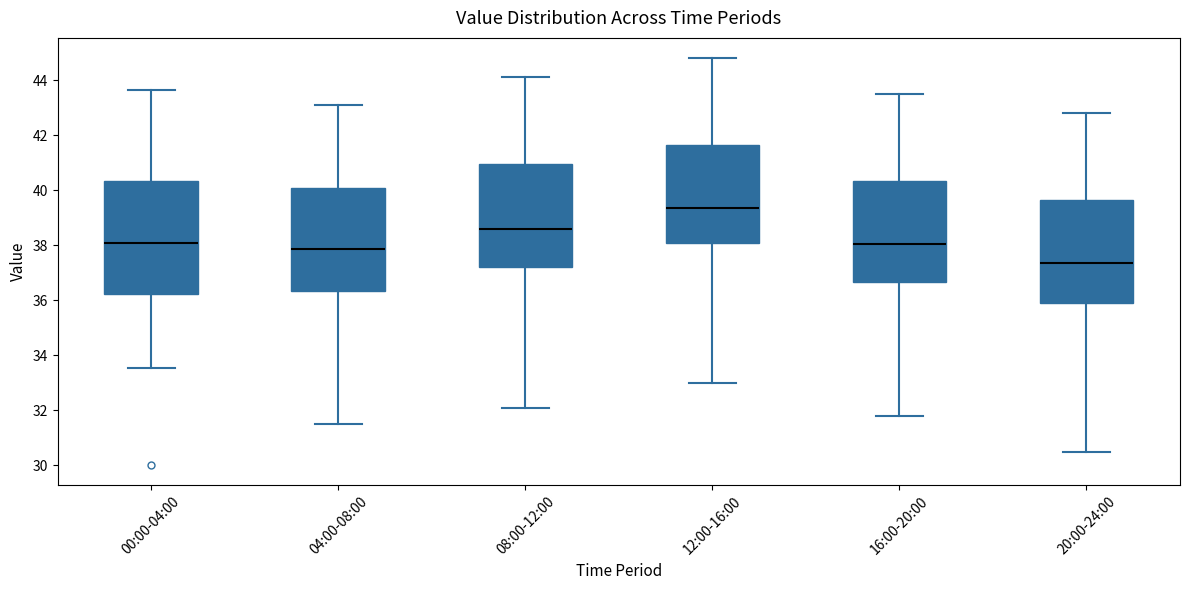

Reading left to right, transcribe this box plot: for each box, give where its median line is, the range the box spans, and where its two whiskers end, as read against the y-axis. The values are not printed on the chart, so give them approximately, as read against the axis.

00:00-04:00: median 38.0, box 36.2 to 40.4, whiskers 33.6 to 43.6
04:00-08:00: median 37.8, box 36.4 to 40.2, whiskers 31.6 to 43.2
08:00-12:00: median 38.6, box 37.2 to 41.0, whiskers 32.2 to 44.2
12:00-16:00: median 39.4, box 38.0 to 41.6, whiskers 33.0 to 44.8
16:00-20:00: median 38.0, box 36.6 to 40.4, whiskers 31.8 to 43.6
20:00-24:00: median 37.4, box 36.0 to 39.6, whiskers 30.6 to 42.8